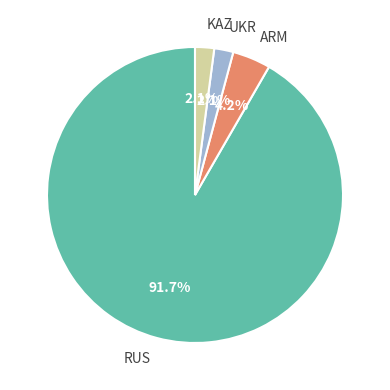

What is the majority slice?

RUS